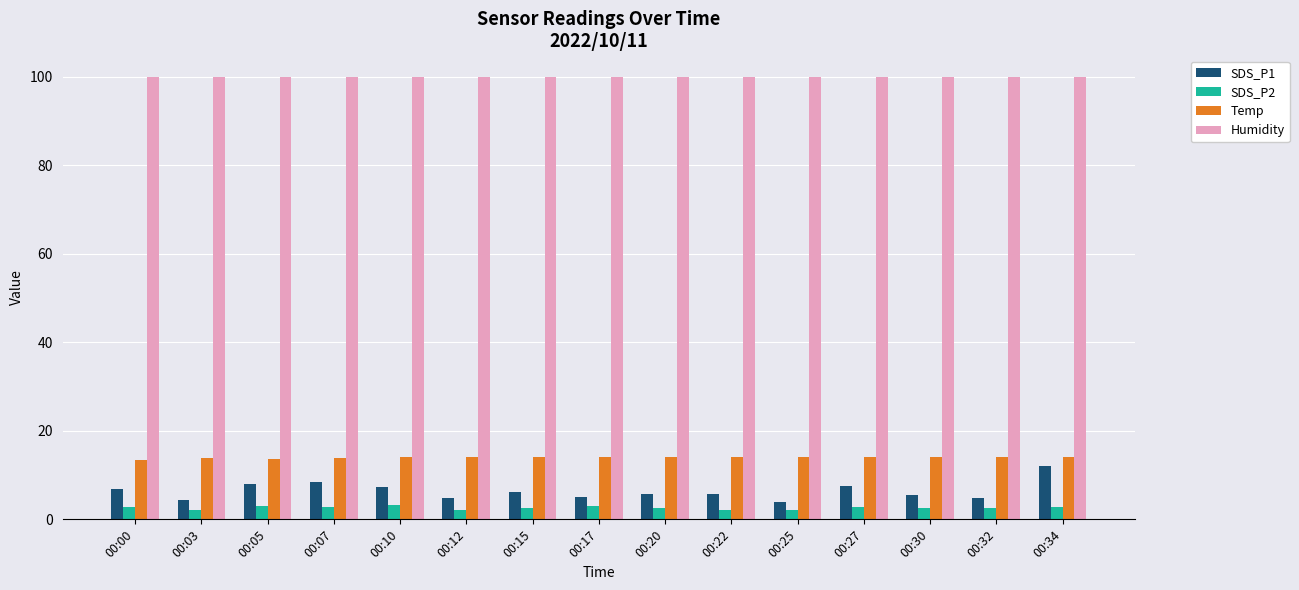

What is the sum of all SDS_P2 values?

39.4